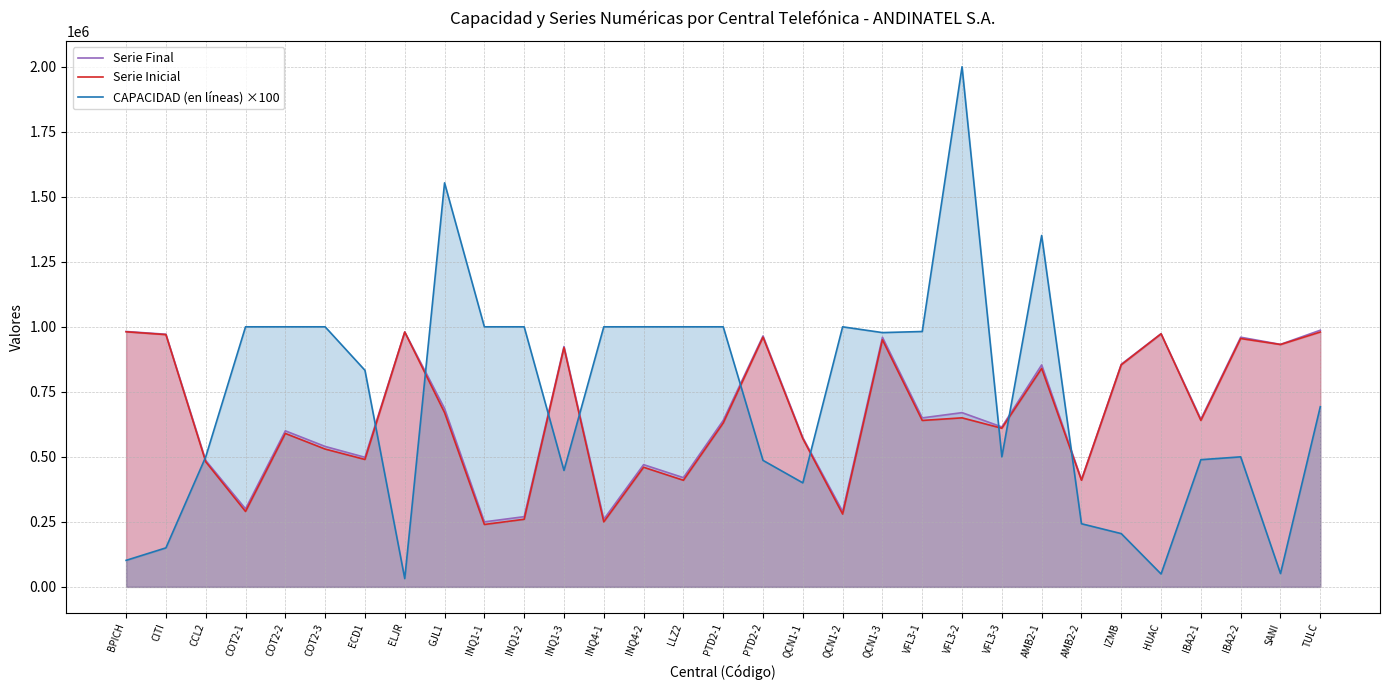

What is the label of the 21st point from the left?

VFL3-1